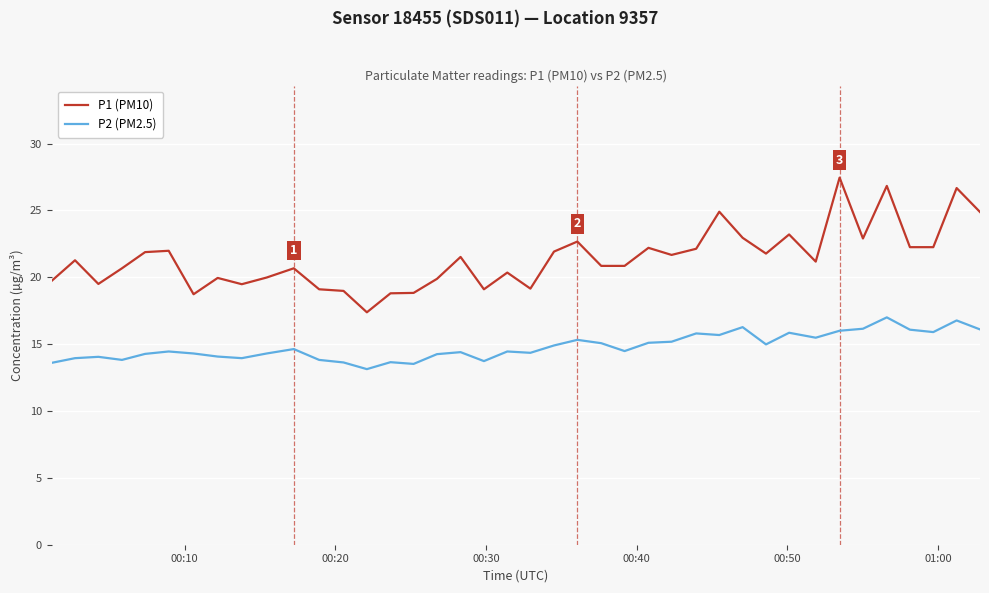

True or false: P1 (PM10) and P2 (PM2.5) intersect in this chart.

False